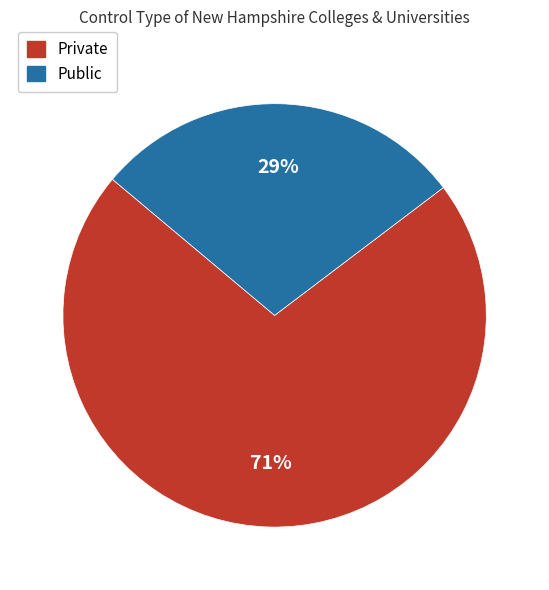

Between Public and Private, which is larger?

Private